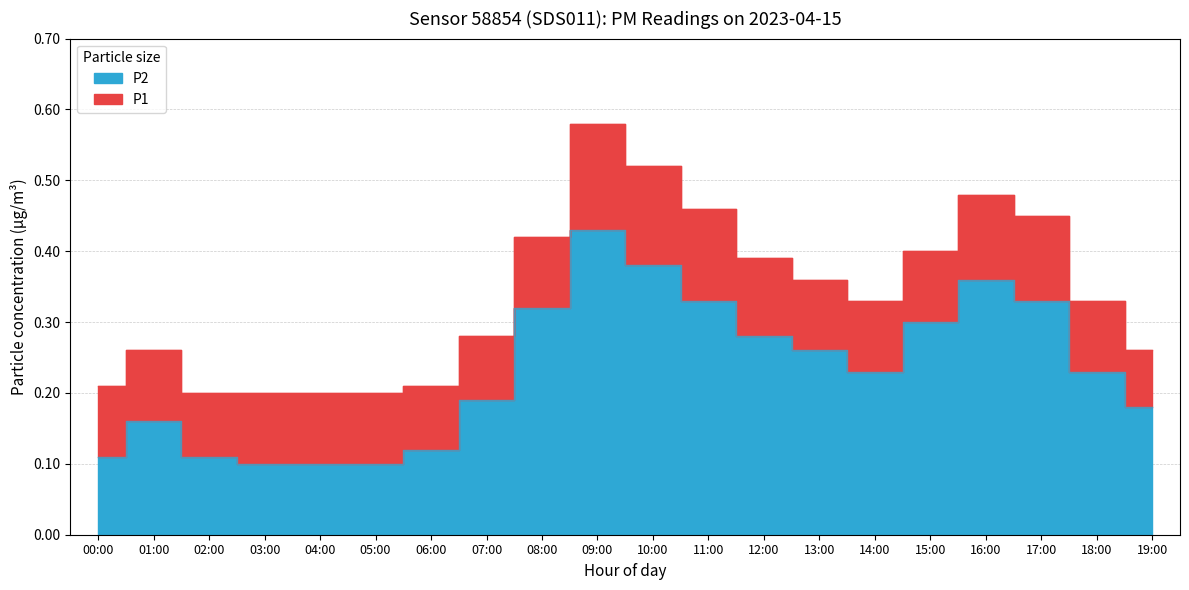

Which category has the lowest value across all series?

03:00